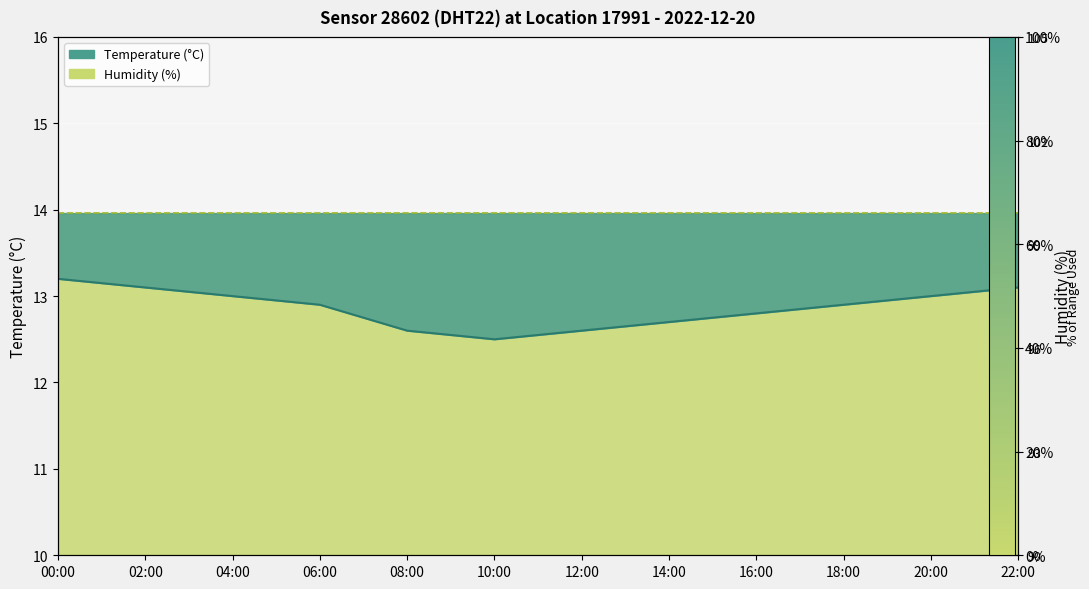

What value does the data have at 14:00?

12.7